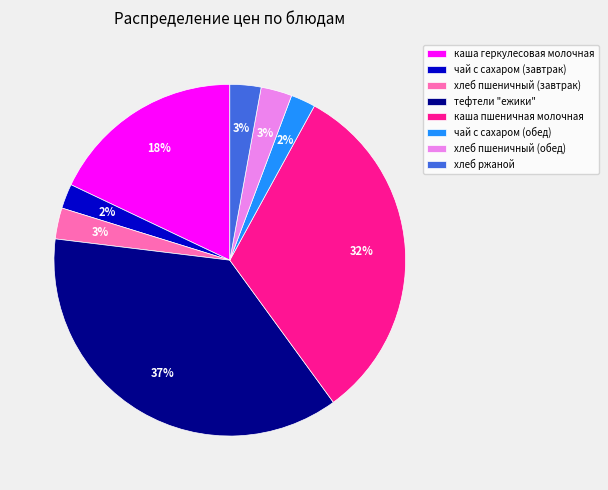

Combined, do хлеб пшеничный (завтрак) and хлеб ржаной account for over 50%?

No